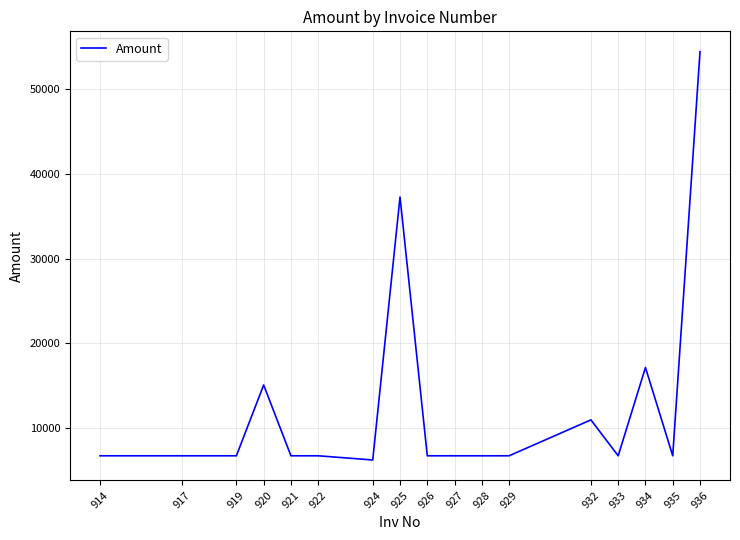

At which category does the chart reach its peak across all series?

936